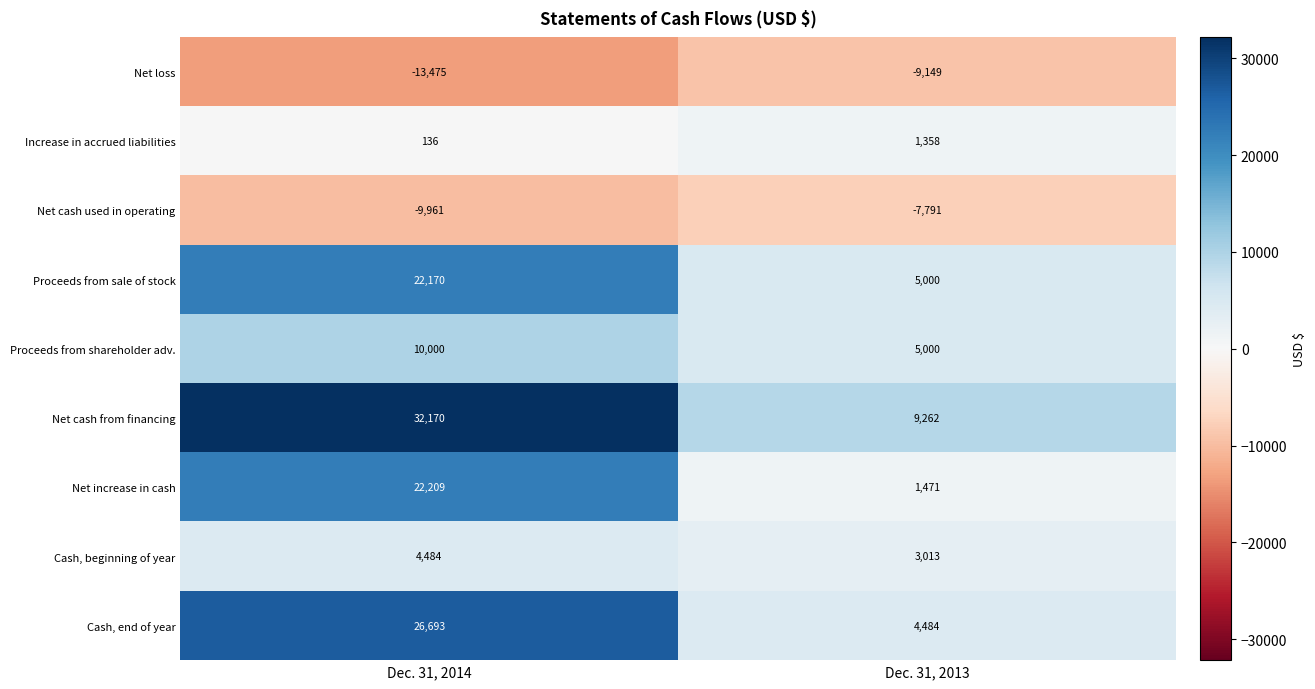

At which label is Cash, end of year closest to 15588?

Dec. 31, 2013